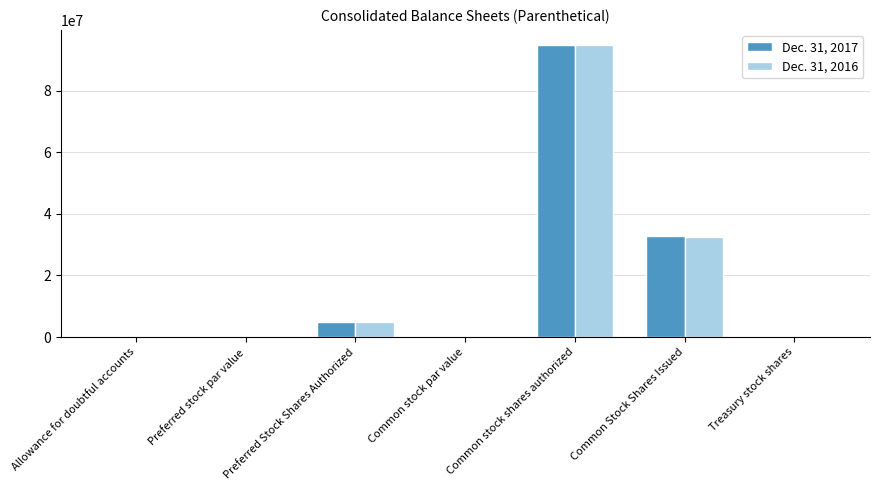

At which category is the sum across all series the highest?

Common stock shares authorized